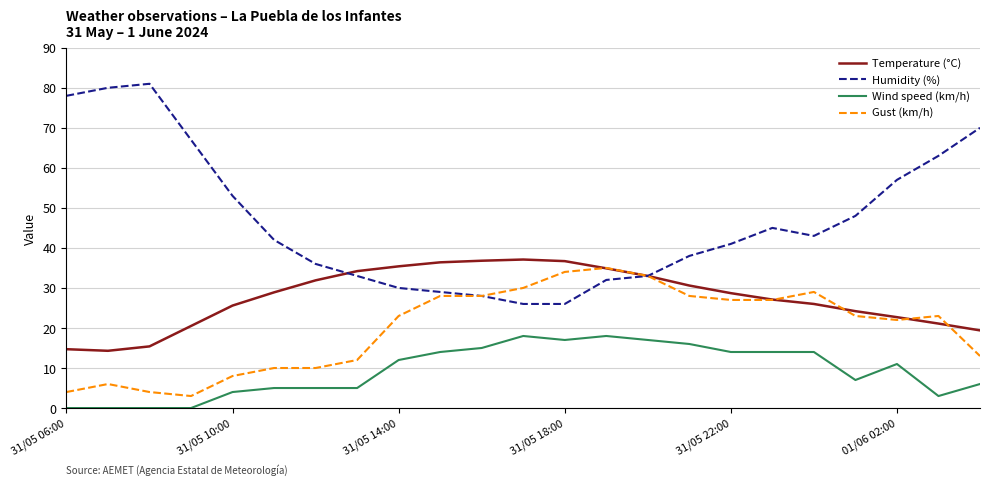

What is the maximum value for Gust (km/h)?

35.0